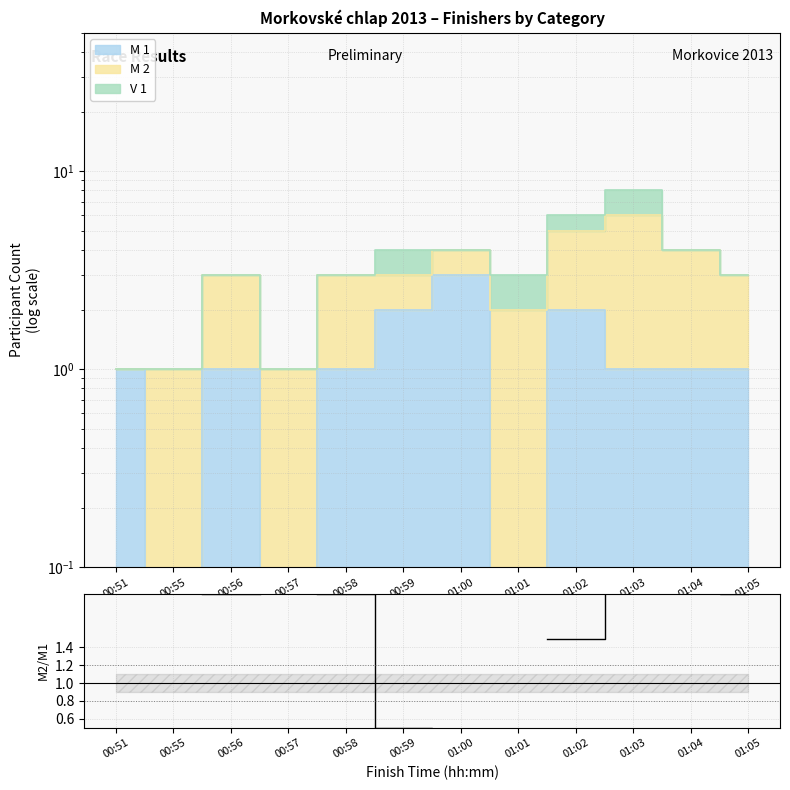

What is the change in value from 00:51 to 01:00?

+0.3